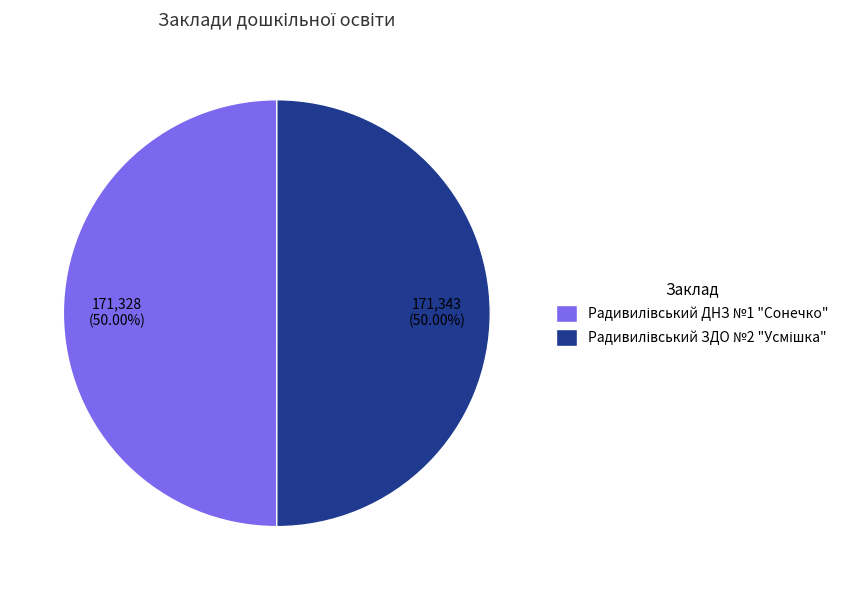

Do Радивилівський ДНЗ №1 "Сонечко" and Радивилівський ЗДО №2 "Усмішка" together represent more than half of the pie?

Yes